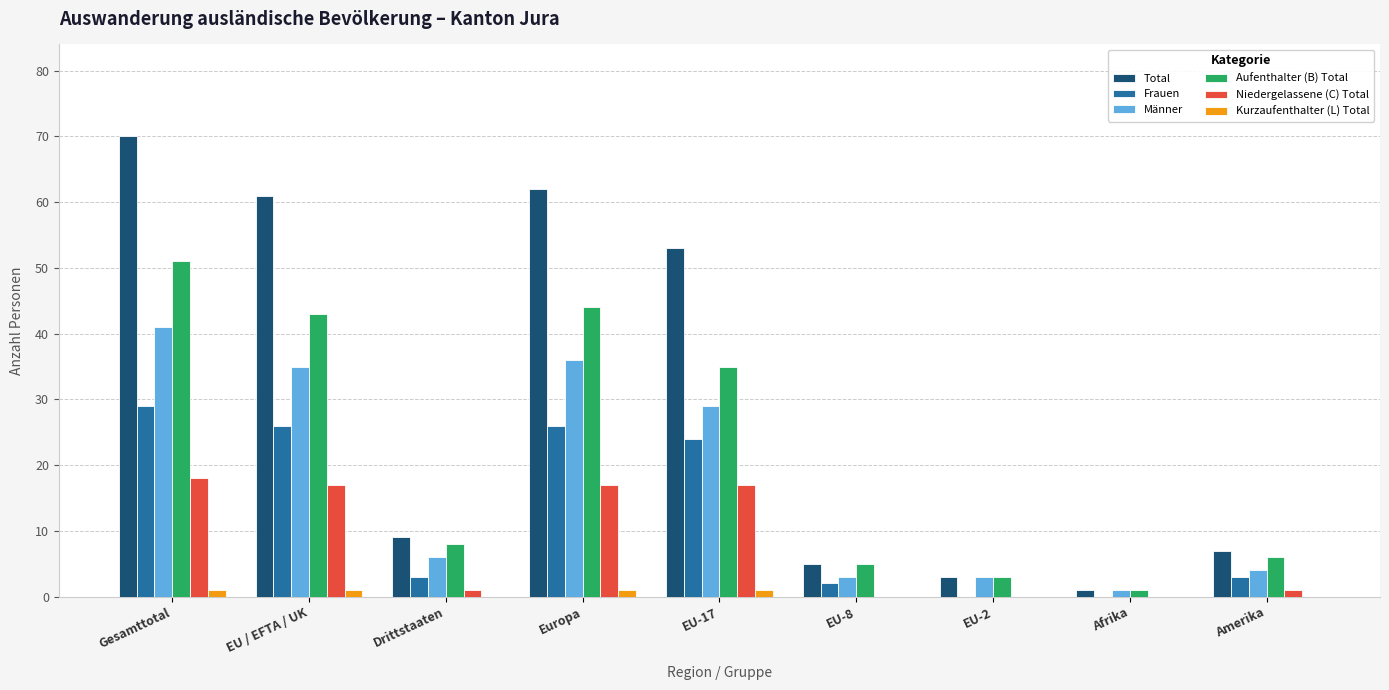

What is the sum of the Niedergelassene (C) Total values at Europa and EU-8?

17